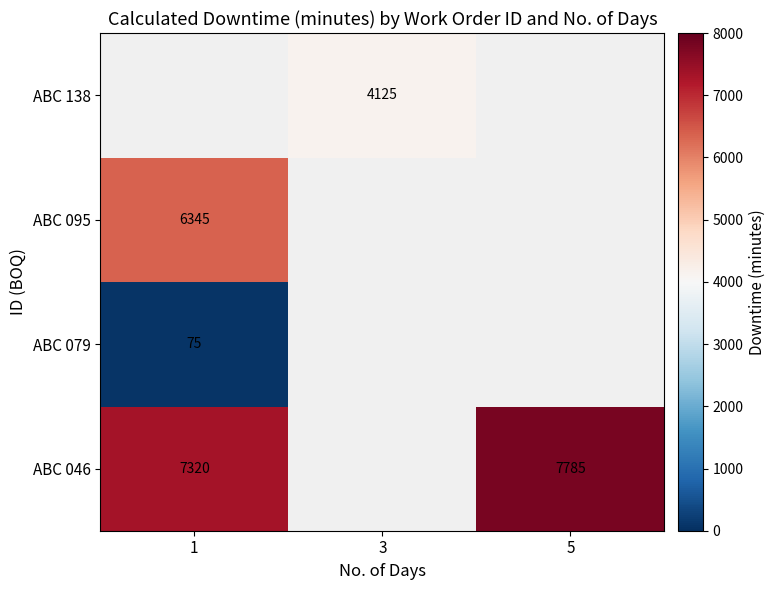

Is it true that ABC 046 equals 11605 at 1?

False